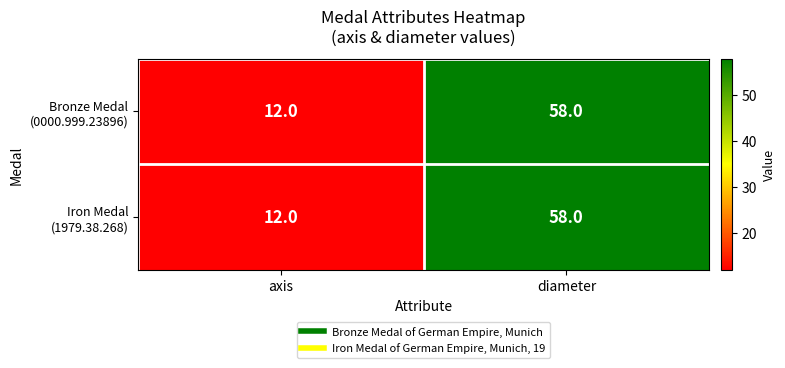

At which category is the sum across all series the highest?

diameter